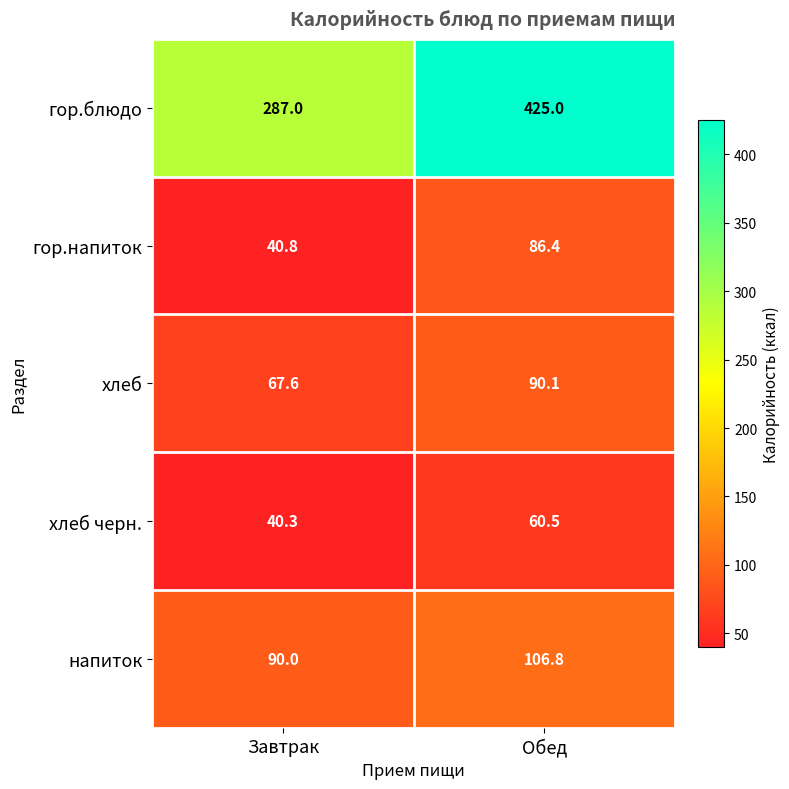

Read the хлеб черн. value at Обед.

60.5